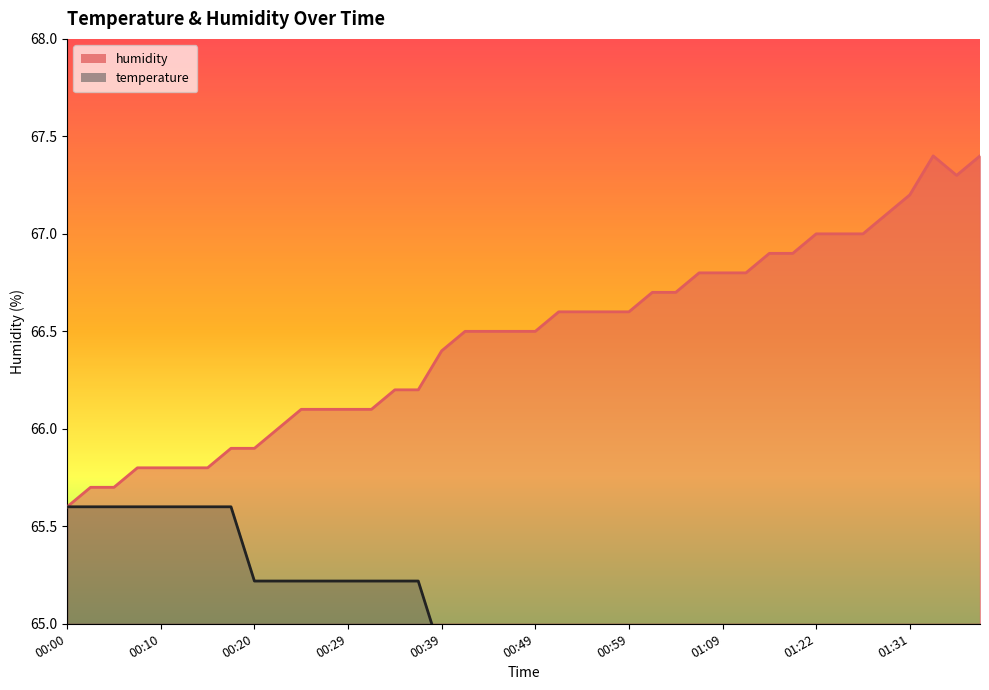

Is the value of temperature at 01:07 greater than the value of humidity at 00:44?

No